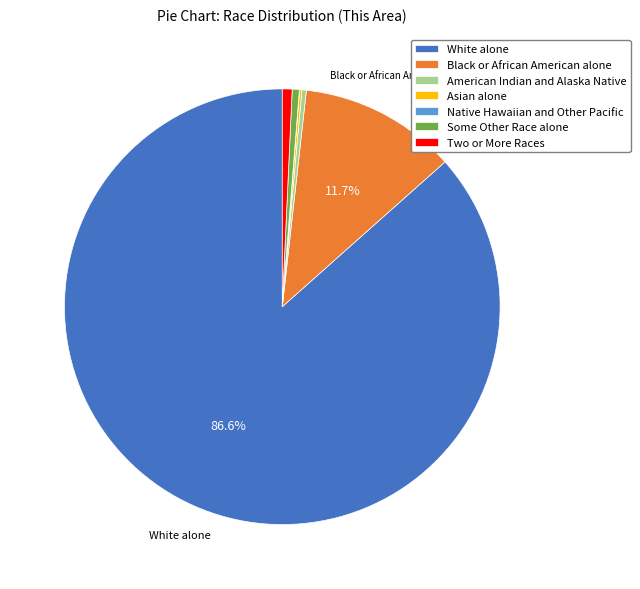

Is there a majority slice in this chart?

Yes